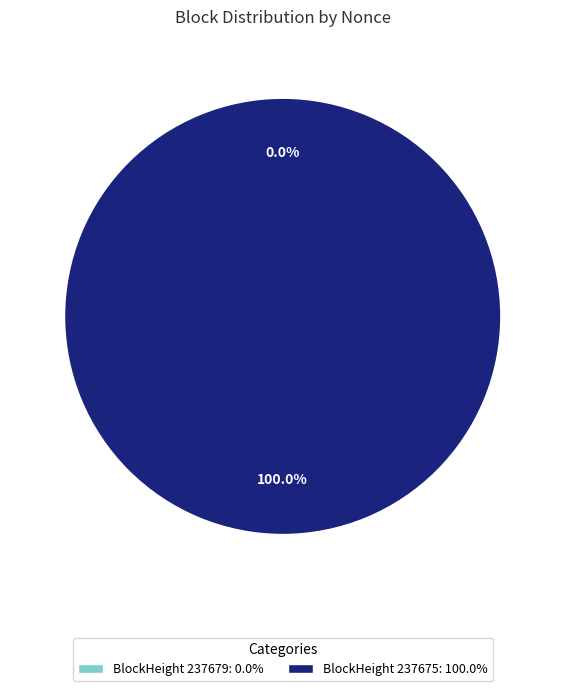

To the nearest percent, what is the difference between the largest and smallest slice percentages?

100%